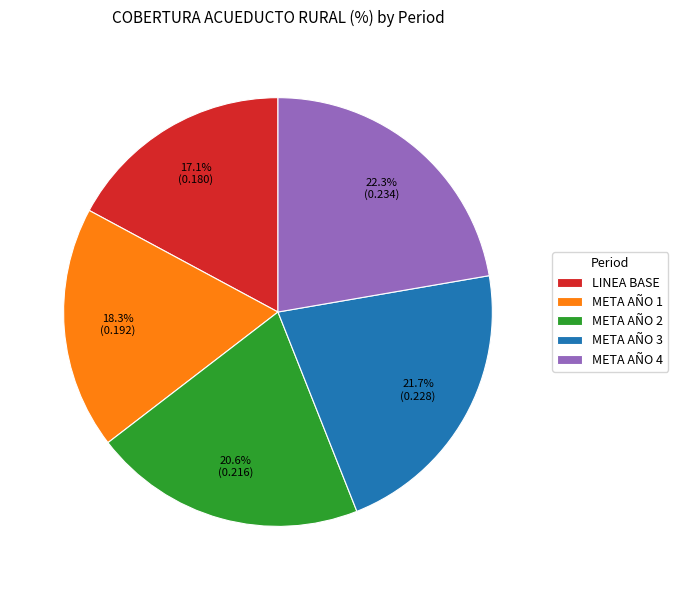

Combined, do META AÑO 2 and META AÑO 4 account for over 50%?

No